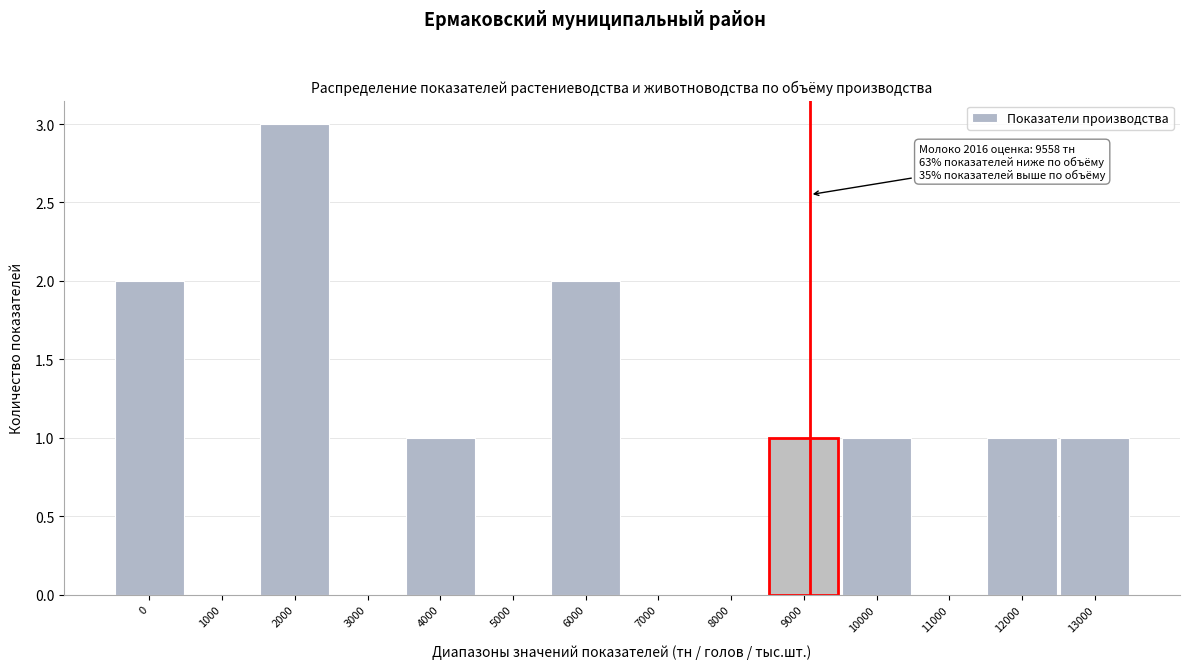

Reading left to right, transcribe all the data shown in this chart.

0=2	1000=0	2000=3	3000=0	4000=1	5000=0	6000=2	7000=0	8000=0	9000=1	10000=1	11000=0	12000=1	13000=1